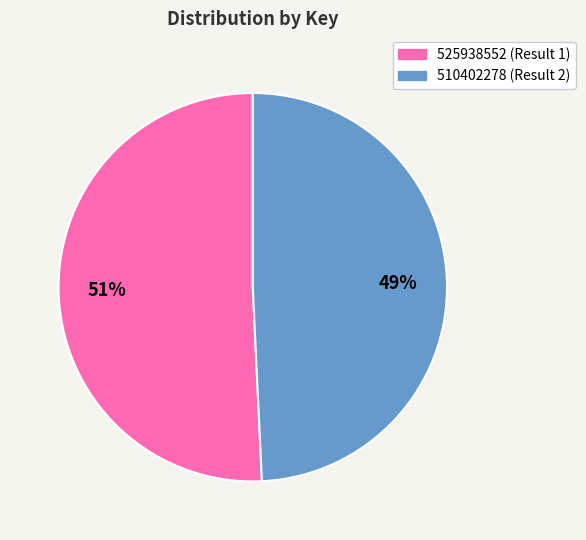

The 510402278 slice represents 49% of the pie. True or false?

True